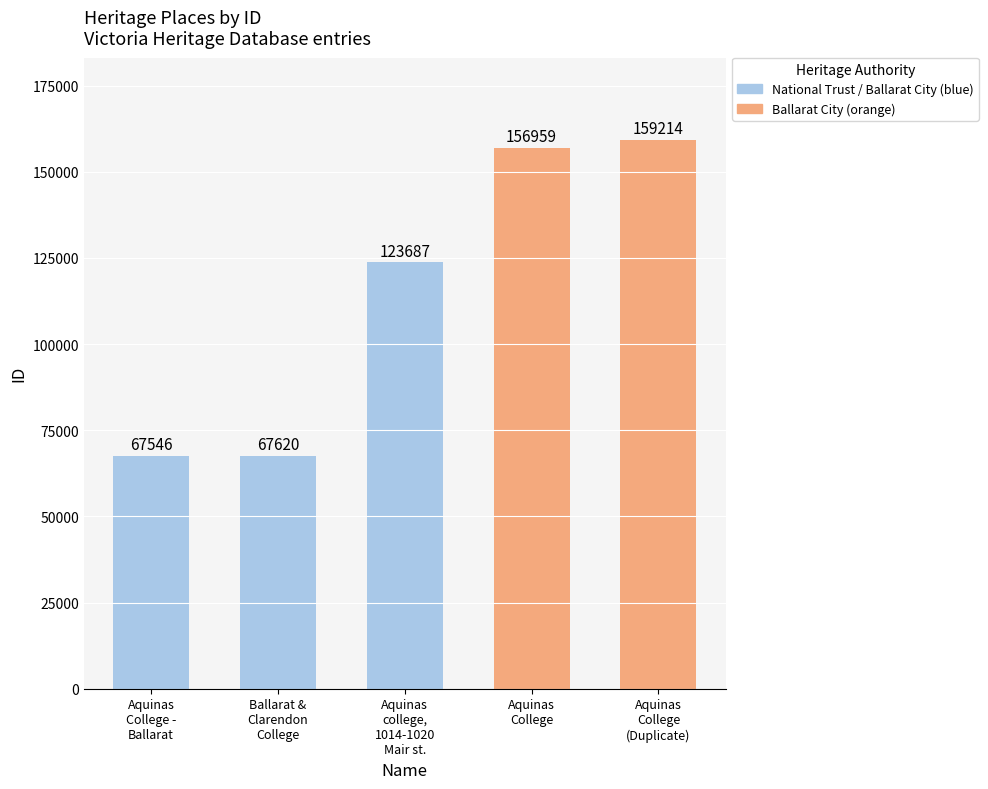

List the labels in order of value, largest first.

Aquinas
College
(Duplicate), Aquinas
College, Aquinas
college,
1014-1020
Mair st., Ballarat &
Clarendon
College, Aquinas
College -
Ballarat